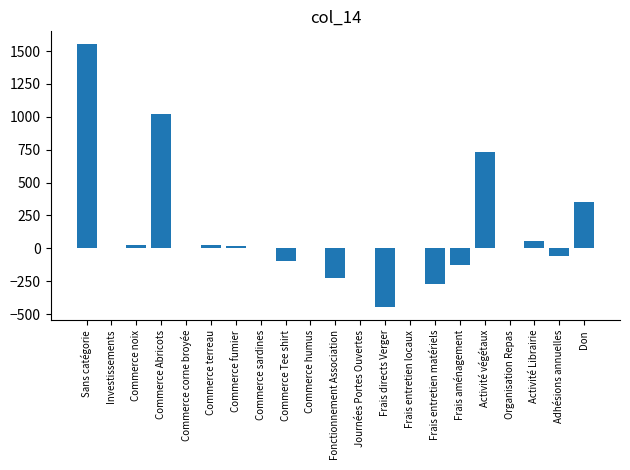

What is the average value?

121.8